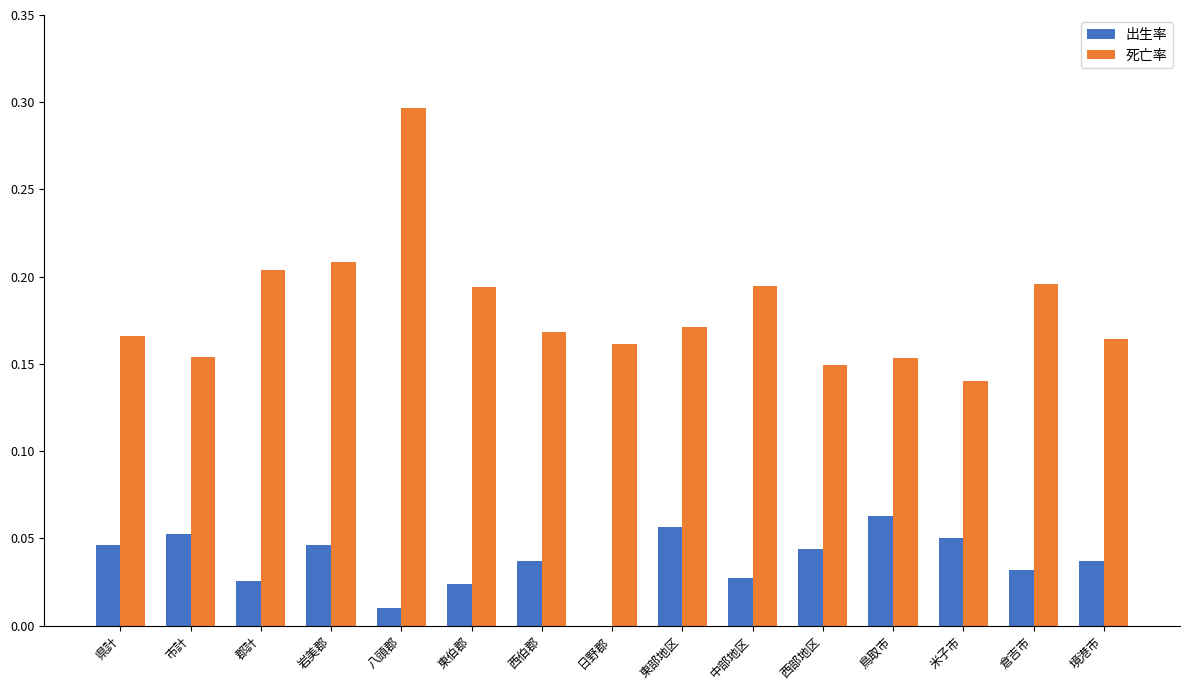

At which label is 出生率 closest to 0?

日野郡